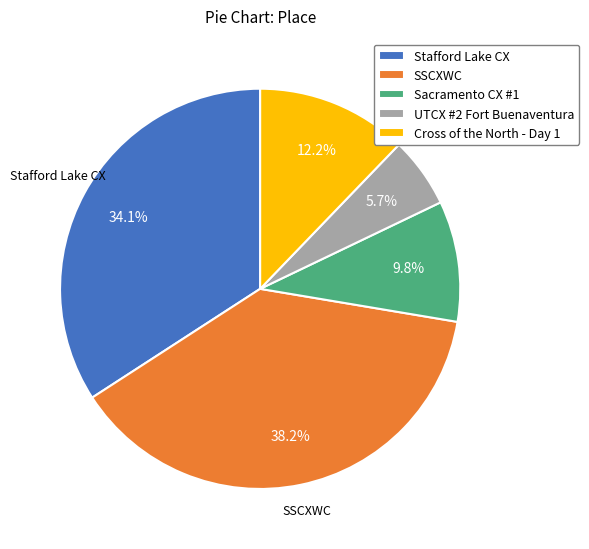

Count the number of slices in the pie.

5